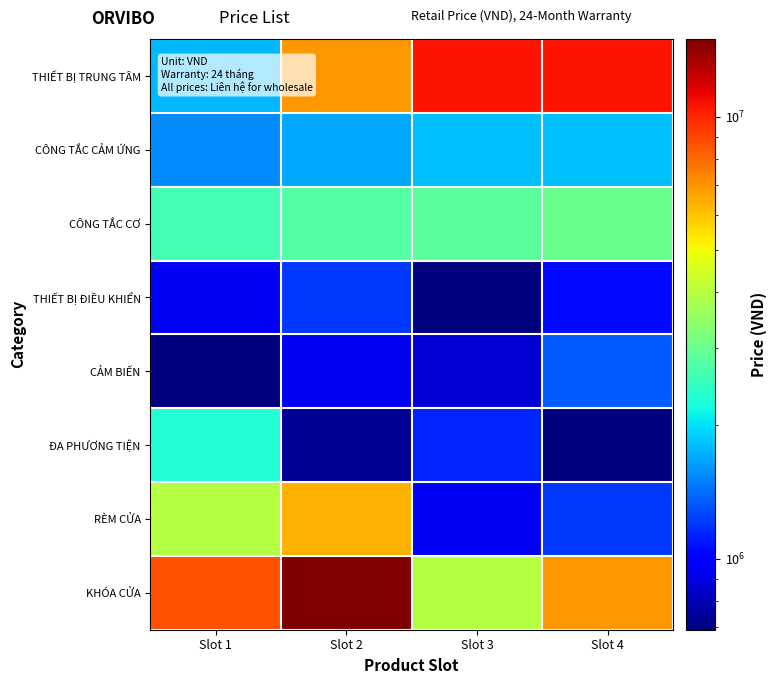

Reading left to right, extract all data points from this chart.

THIẾT BỊ TRUNG TÂM: Slot 1=1770000	Slot 2=6930000	Slot 3=10575000	Slot 4=10650000
CÔNG TẮC CẢM ỨNG: Slot 1=1550000	Slot 2=1680000	Slot 3=1810000	Slot 4=1810000
CÔNG TẮC CƠ: Slot 1=2590000	Slot 2=2760000	Slot 3=2850000	Slot 4=3020000
THIẾT BỊ ĐIỀU KHIỂN: Slot 1=950000	Slot 2=1200000	Slot 3=690000	Slot 4=1040000
CẢM BIẾN: Slot 1=690000	Slot 2=950000	Slot 3=870000	Slot 4=1340000
ĐA PHƯƠNG TIỆN: Slot 1=2300000	Slot 2=740000	Slot 3=1130000	Slot 4=690000
RÈM CỬA: Slot 1=3970000	Slot 2=6330000	Slot 3=950000	Slot 4=1200000
KHÓA CỬA: Slot 1=8660000	Slot 2=14980000	Slot 3=3970000	Slot 4=6930000